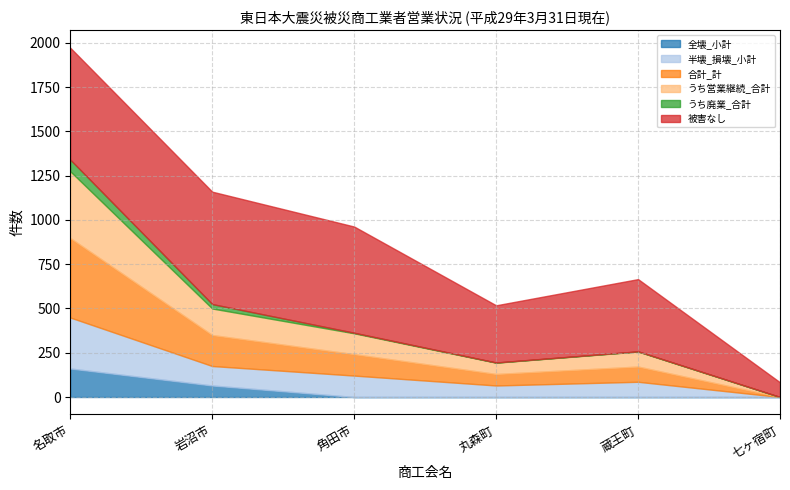

Which label corresponds to the largest value in the chart?

岩沼市